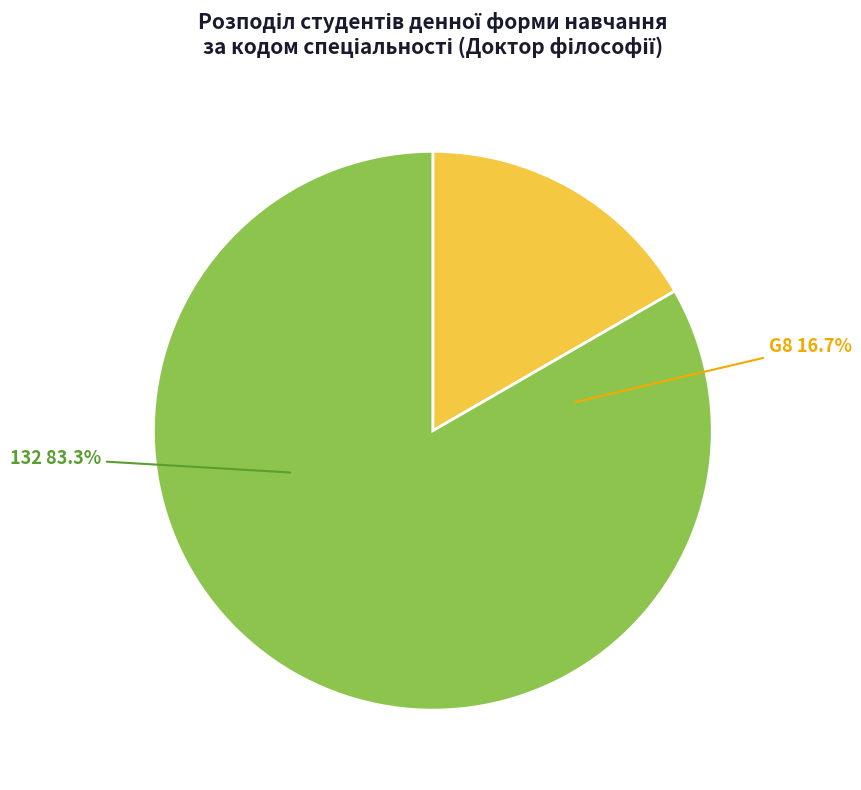

How many slices are in this pie chart?

2